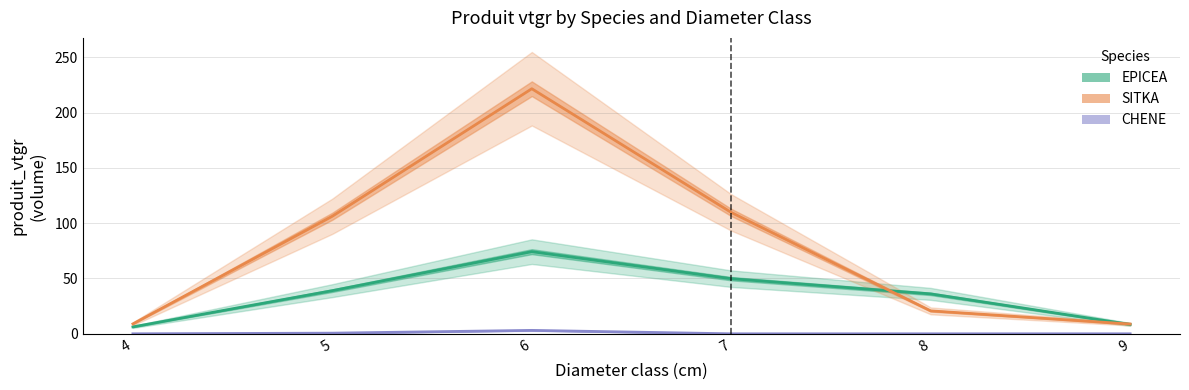

What is the greatest value displayed?

221.5